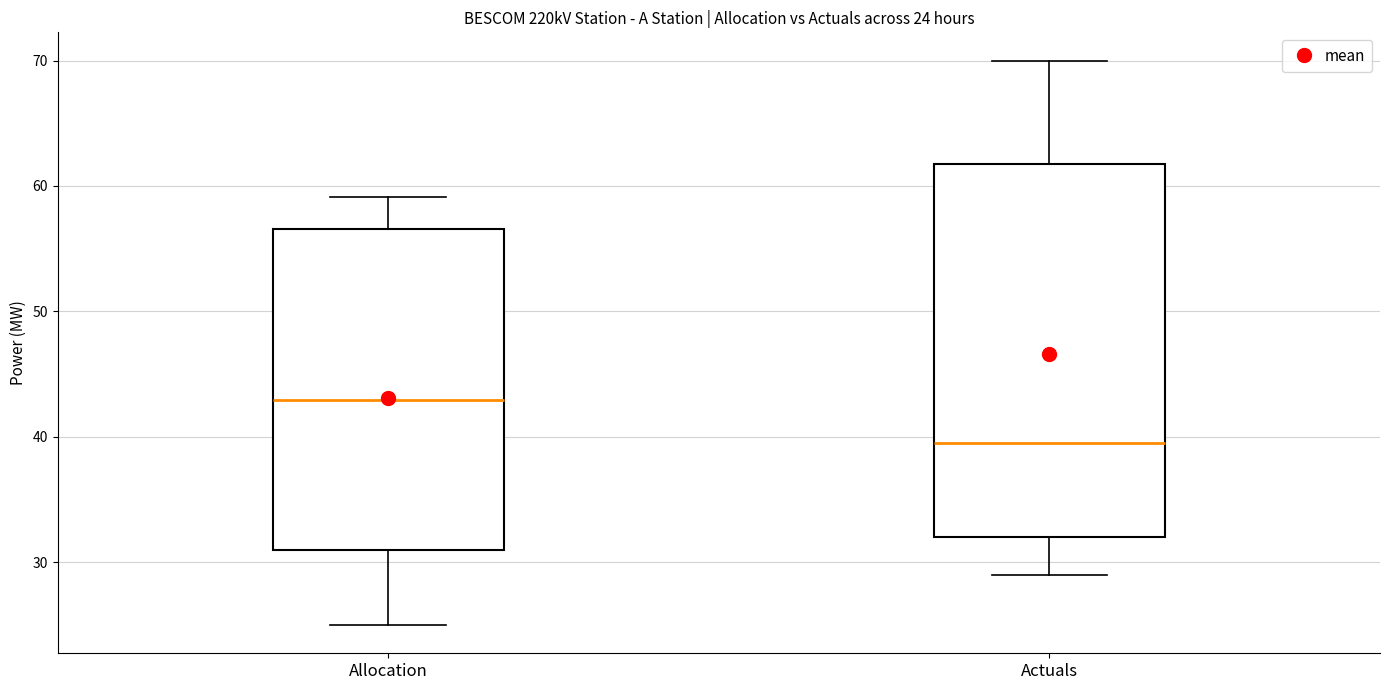

Which box has the lowest median line?

Actuals